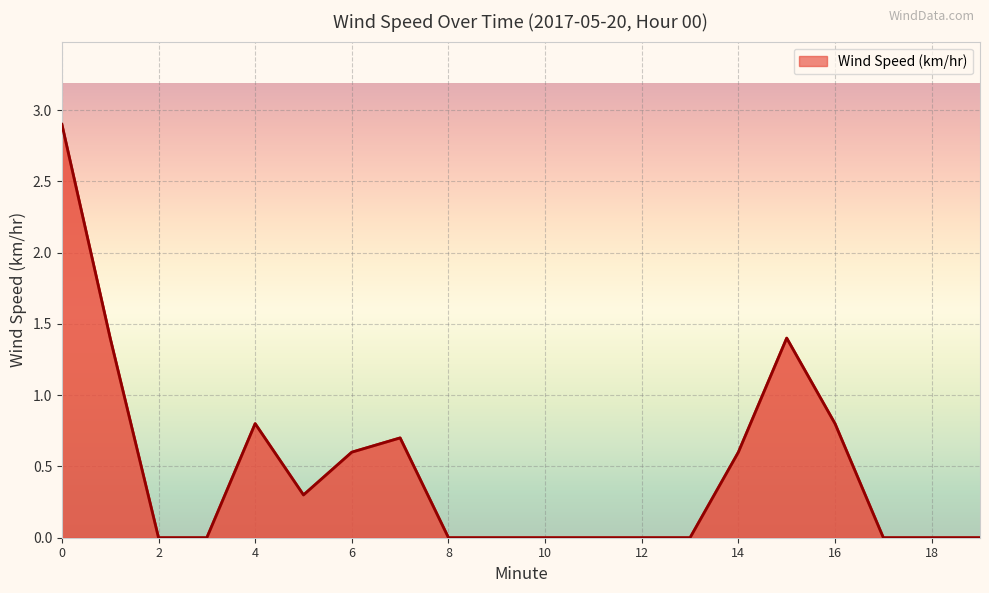

What is the sum of all values?

9.5